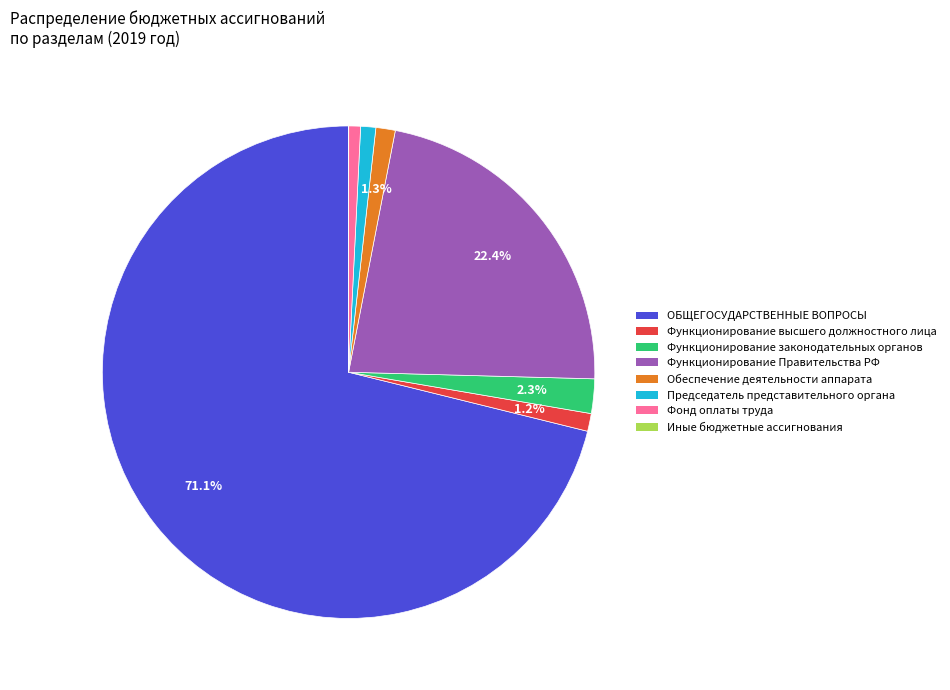

Which has a higher value, Функционирование высшего должностного лица or ОБЩЕГОСУДАРСТВЕННЫЕ ВОПРОСЫ?

ОБЩЕГОСУДАРСТВЕННЫЕ ВОПРОСЫ